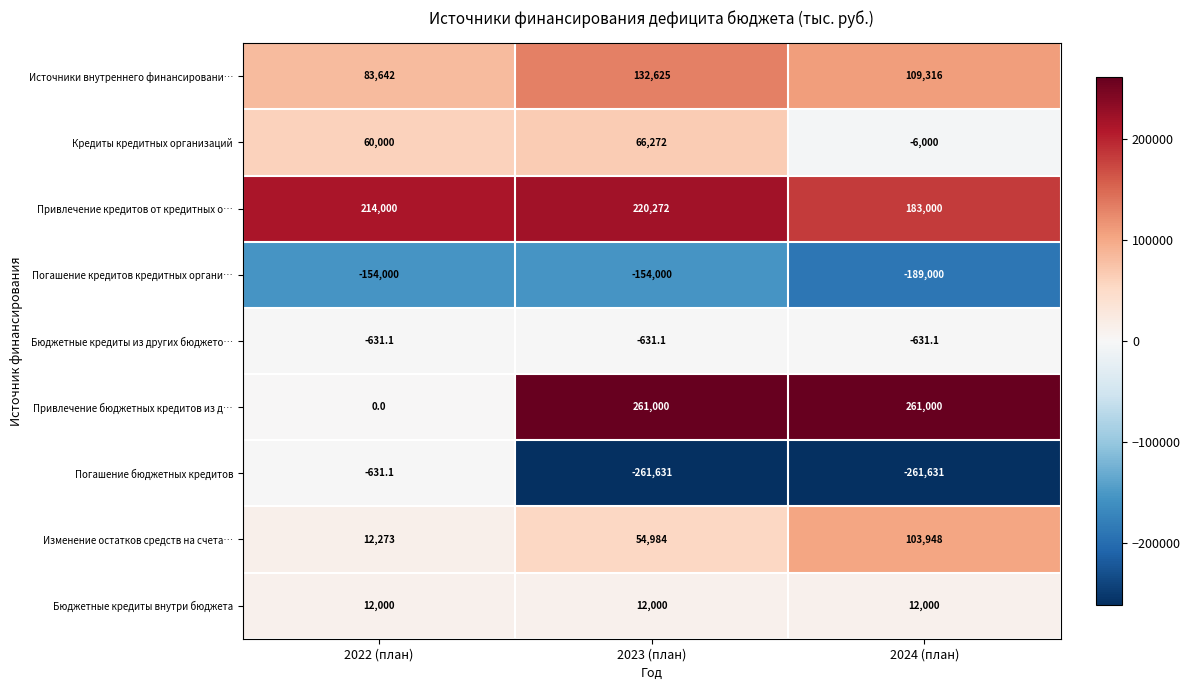

What is the sum of all Привлечение бюджетных кредитов из д… values?

522000.0